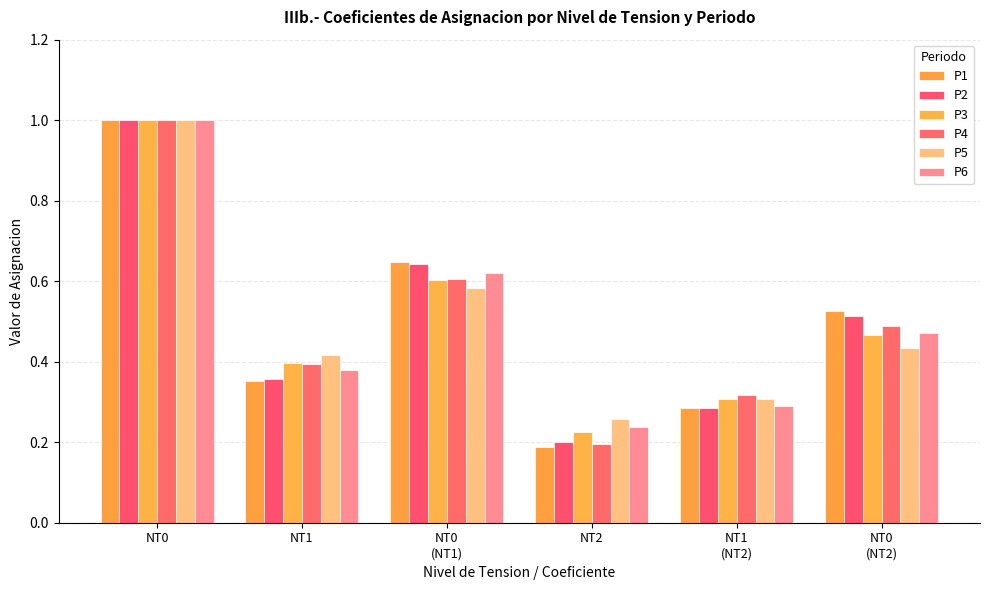

Reading left to right, what are all the values shown in this chart?

P1: 1.0	0.4	0.6	0.2	0.3	0.5
P2: 1.0	0.4	0.6	0.2	0.3	0.5
P3: 1.0	0.4	0.6	0.2	0.3	0.5
P4: 1.0	0.4	0.6	0.2	0.3	0.5
P5: 1.0	0.4	0.6	0.3	0.3	0.4
P6: 1.0	0.4	0.6	0.2	0.3	0.5